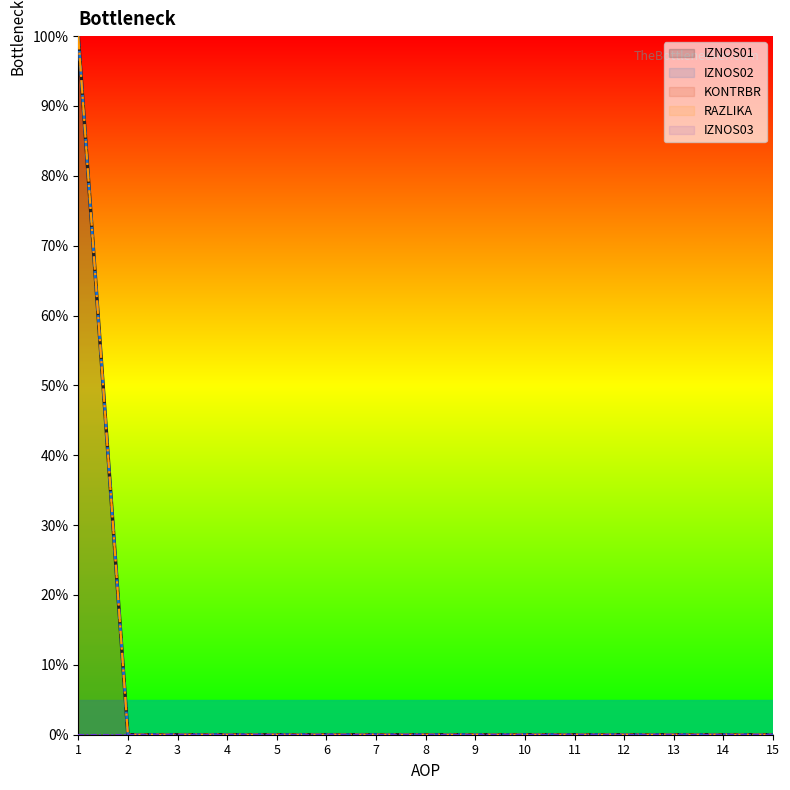

At which category is the sum across all series the highest?

1